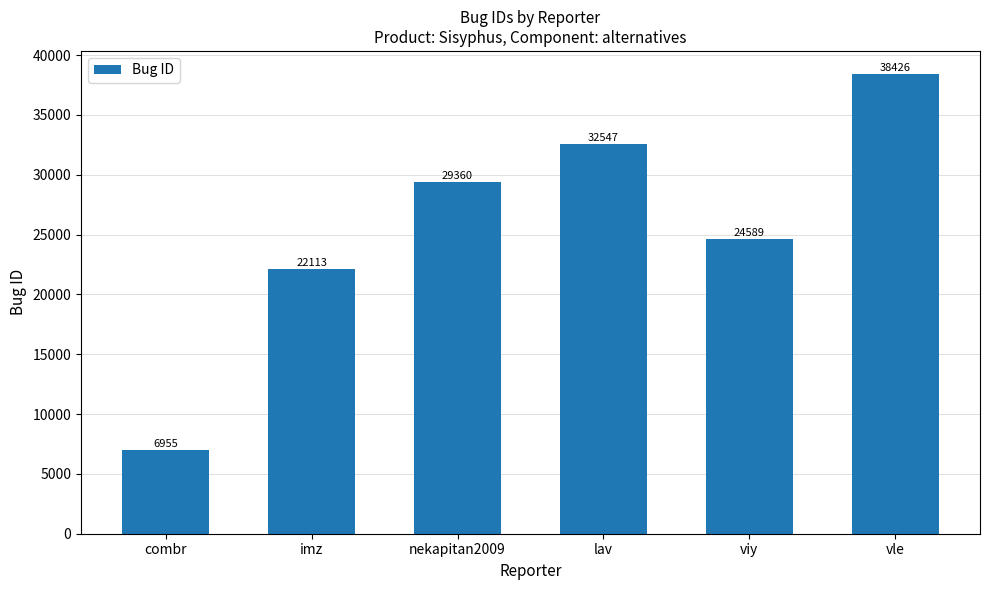

True or false: the data shows 6955 at combr.

True